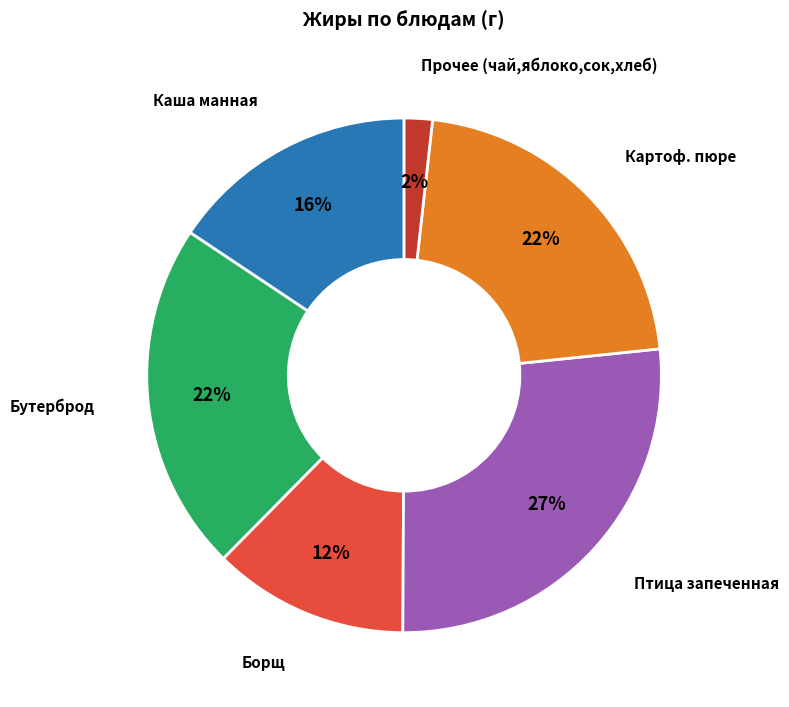

How many segments does this pie chart have?

6